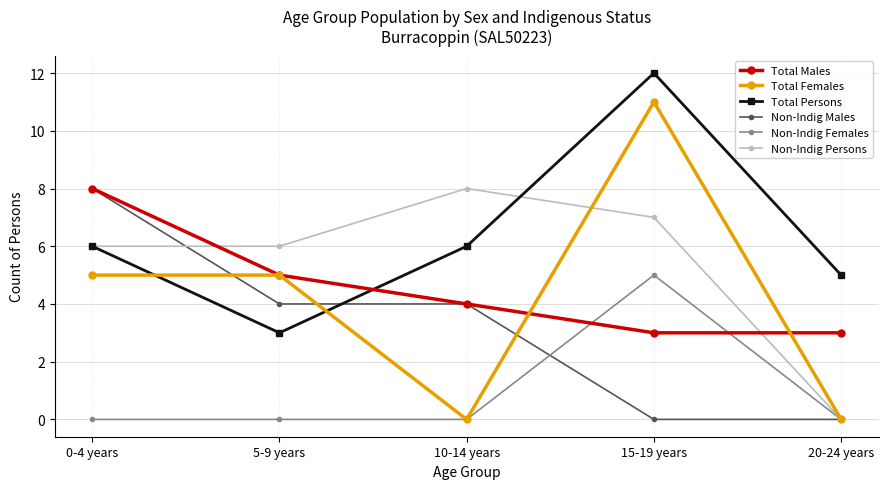

What is the average value of the Non-Indig Females series?

1